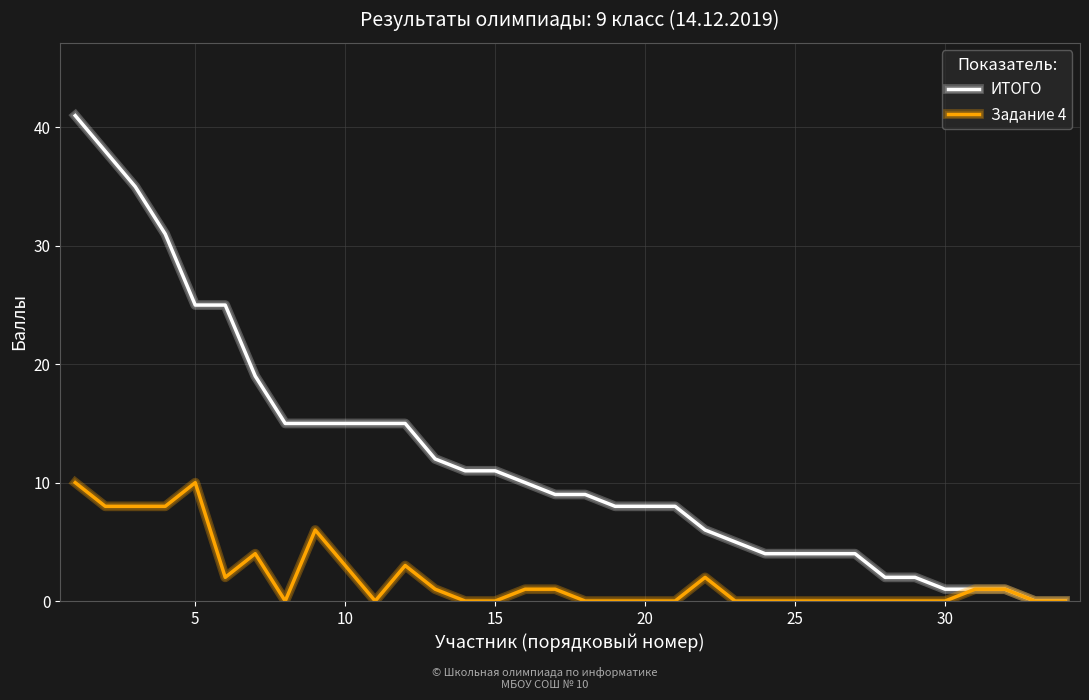

What is the maximum value shown in the chart?

41